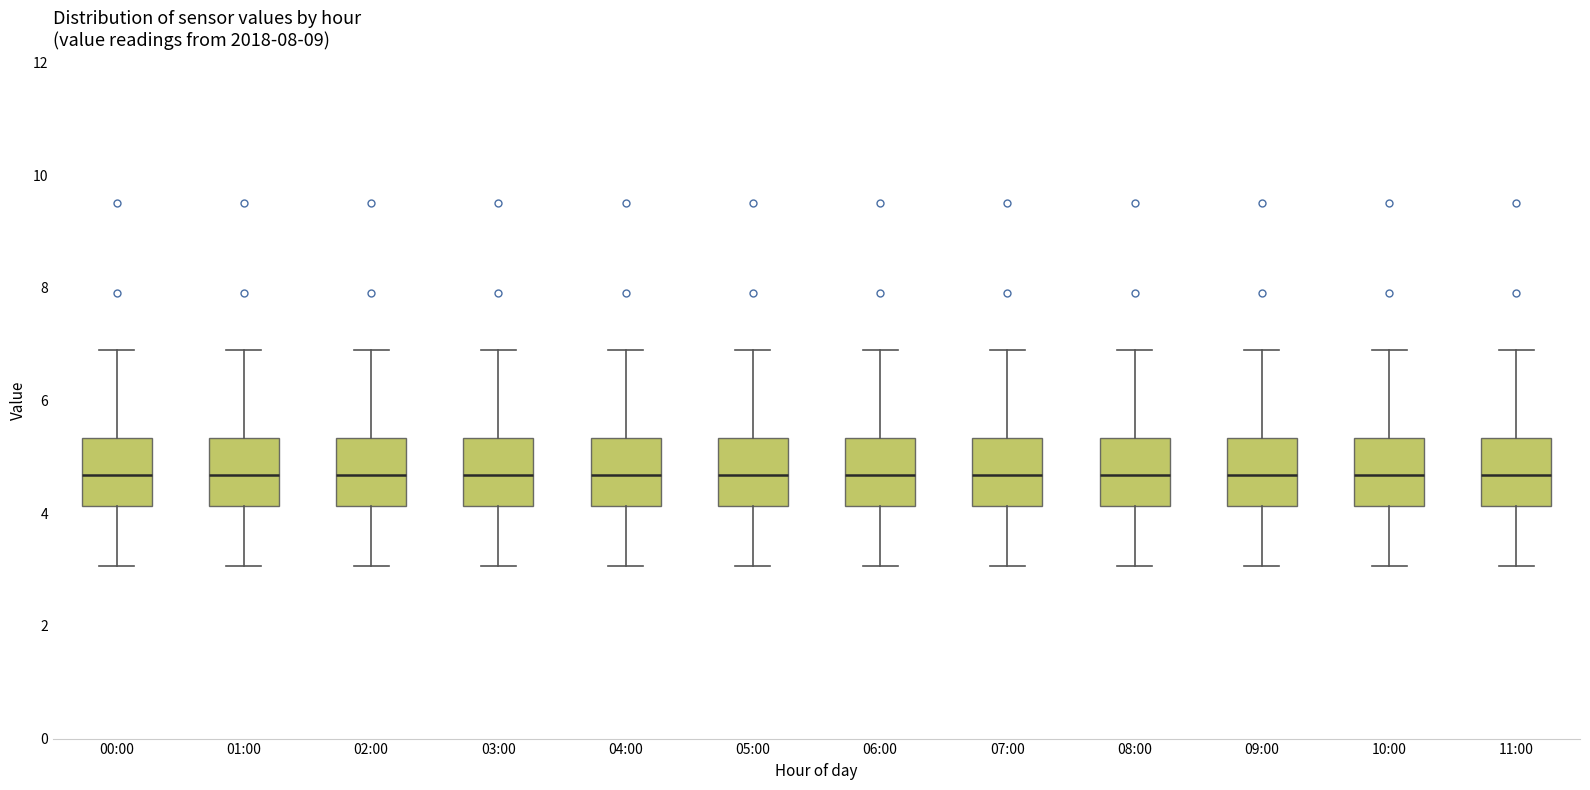

Where is the lower edge of the box for 00:00 on the y-axis? The values are not printed on the chart, so give them approximately, as read against the axis.

4.2